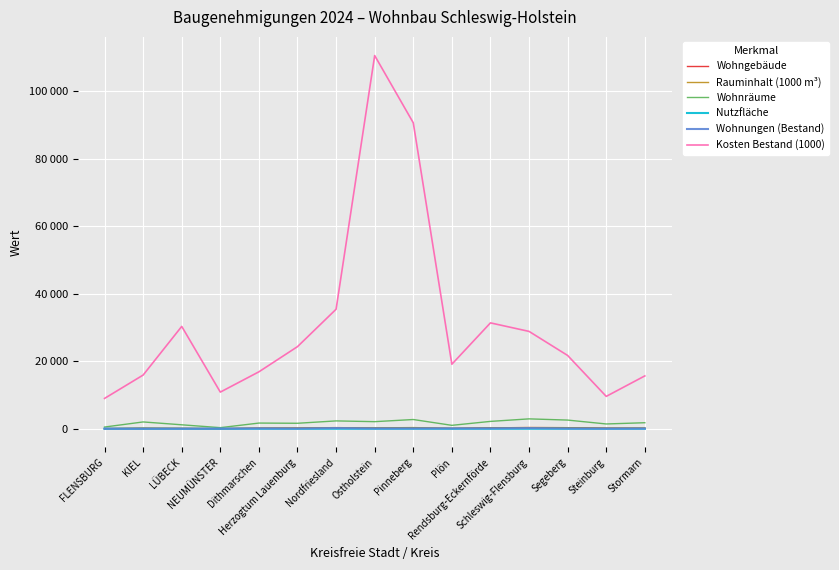

What are all the series names shown in the legend?

Wohngebäude, Rauminhalt (1000 m³), Wohnräume, Nutzfläche, Wohnungen (Bestand), Kosten Bestand (1000)